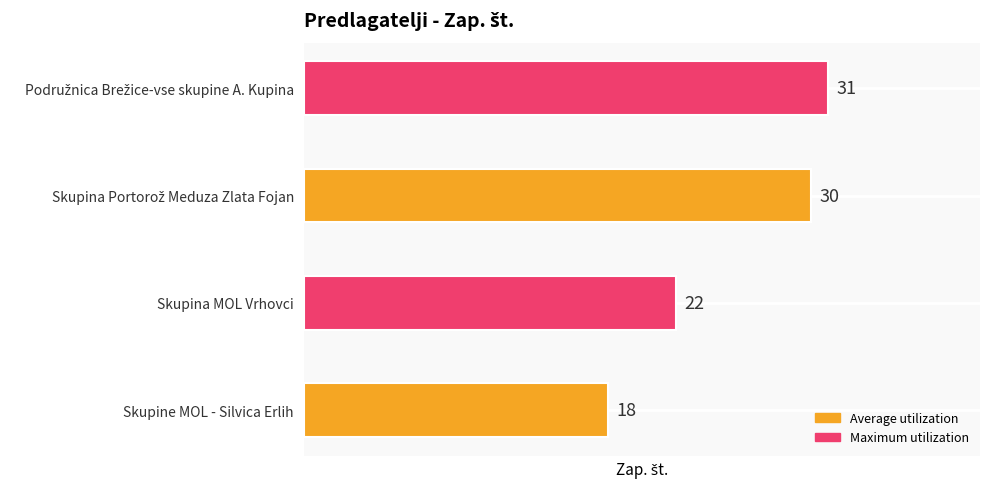

What is the change in value from Skupine MOL - Silvica Erlih to Skupina MOL Vrhovci?

+4